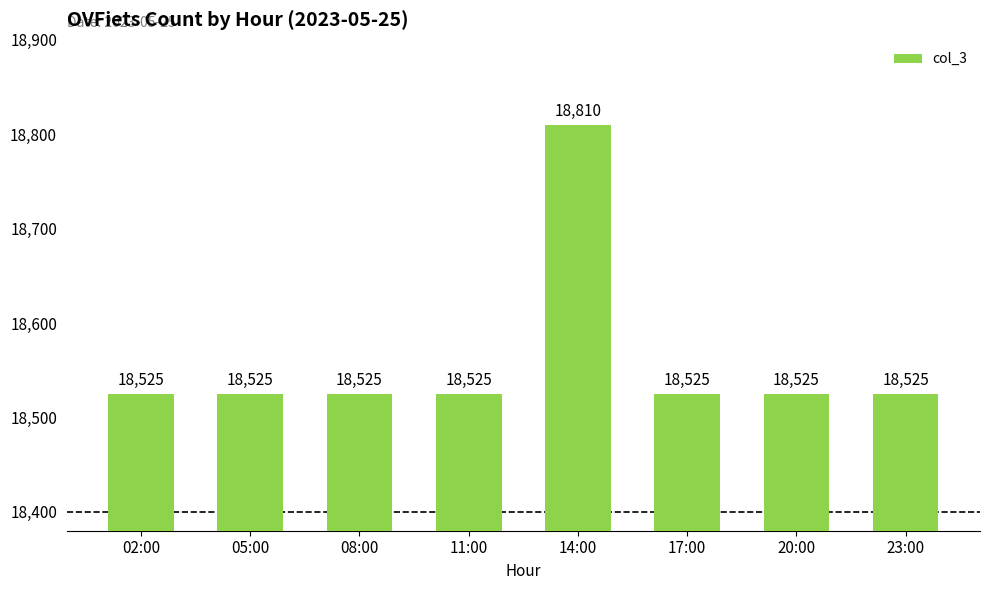

What is the ratio of the value at 14:00 to the value at 05:00?

1.0